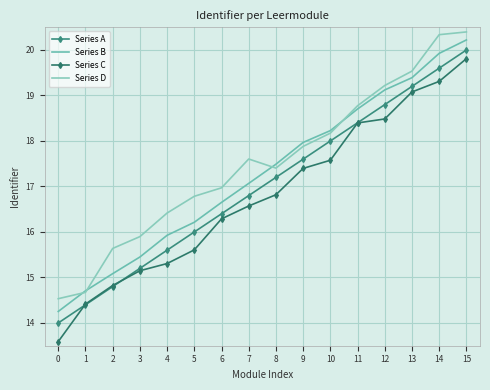

Which has a higher value, 12 or 13?

13